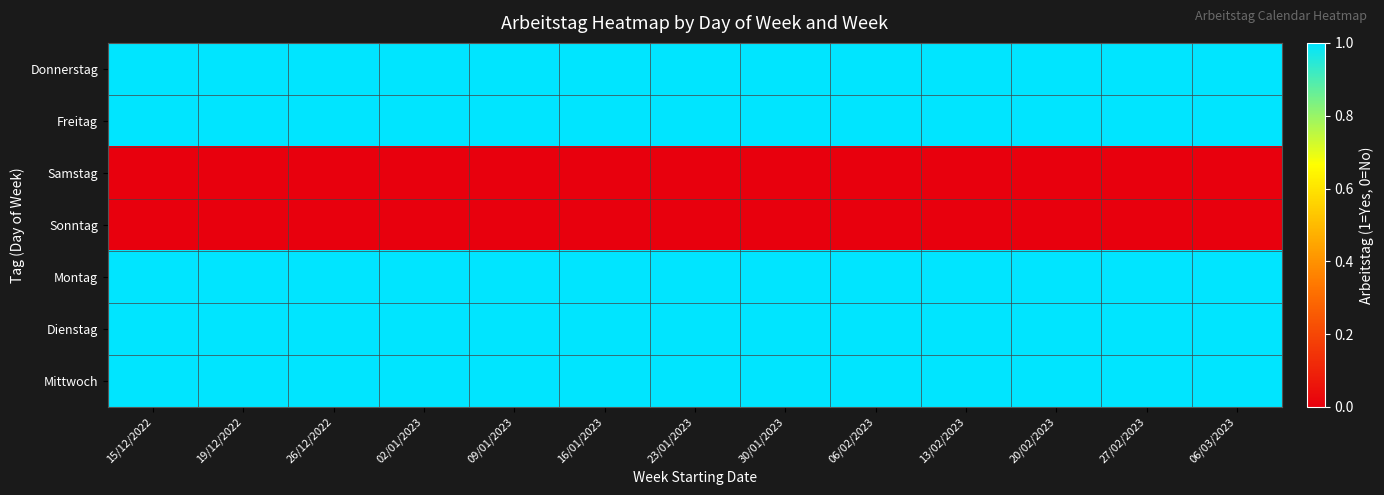

At 27/02/2023, list the series in order from smallest to largest.

Samstag, Sonntag, Donnerstag, Freitag, Montag, Dienstag, Mittwoch